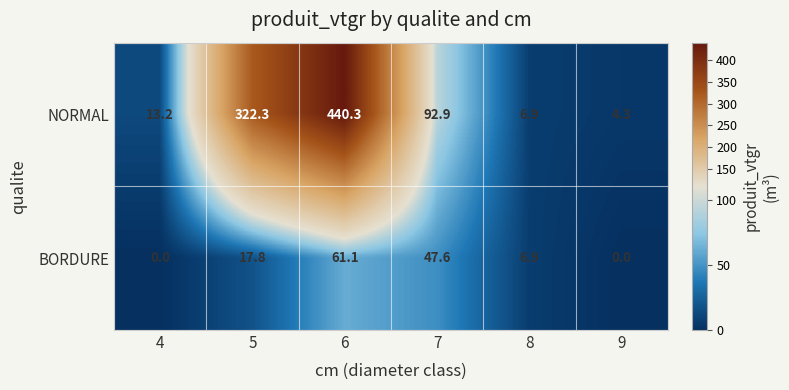

At which label is BORDURE closest to 30?

5